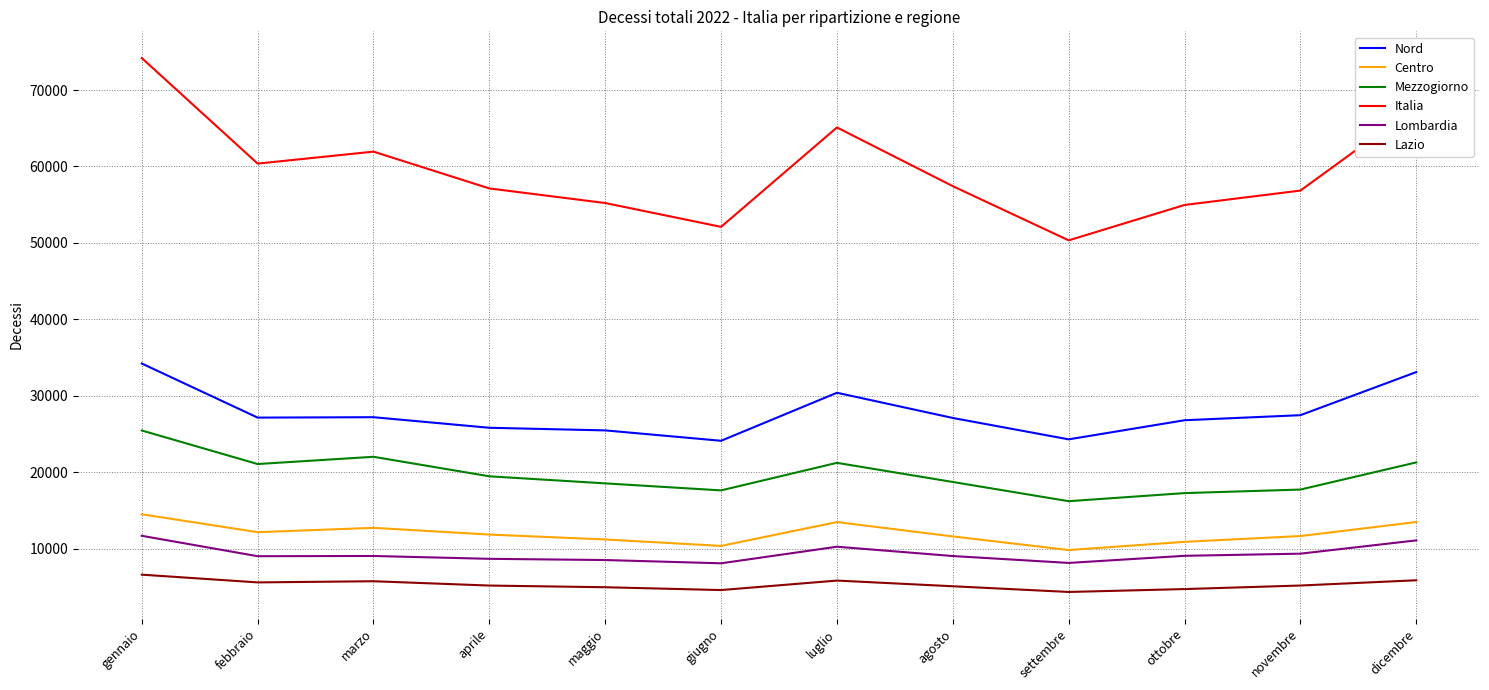

At febbraio, list the series in order from smallest to largest.

Lazio, Lombardia, Centro, Mezzogiorno, Nord, Italia